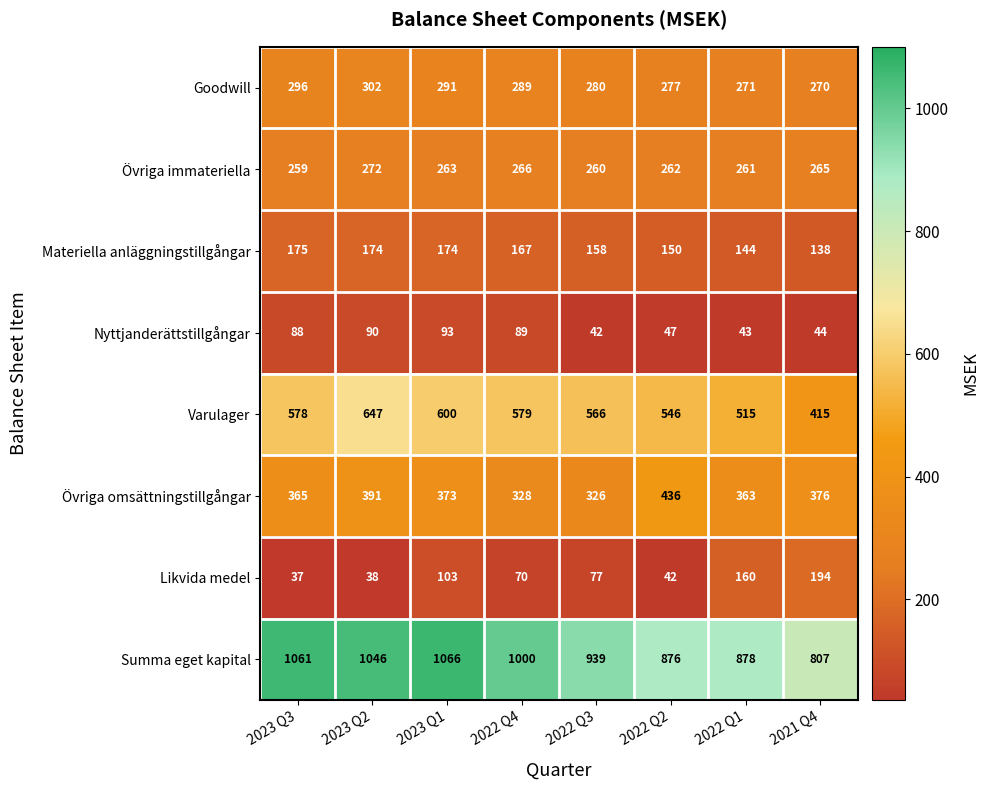

At how many categories does at least one series exceed 650?

8